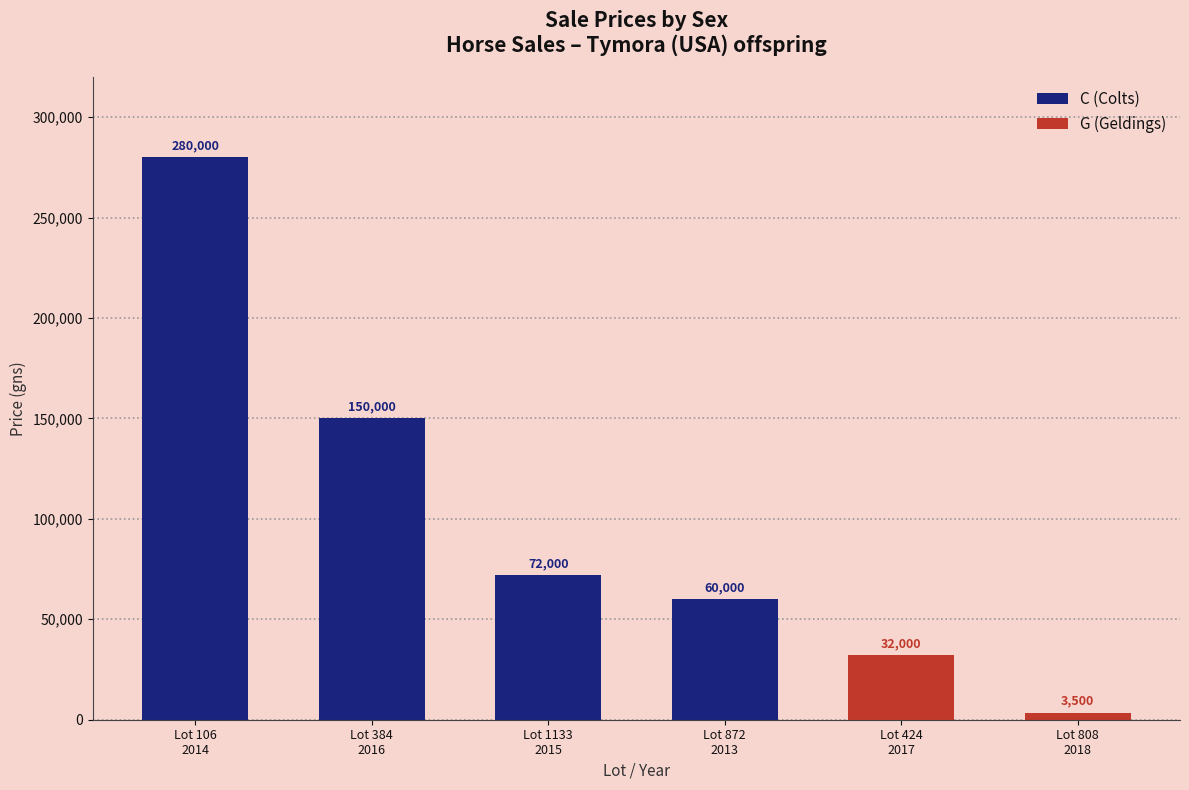

Reading right to left, list all the values displayed in this chart.

C (Colts): 0	0	60000	72000	150000	280000
G (Geldings): 3500	32000	0	0	0	0